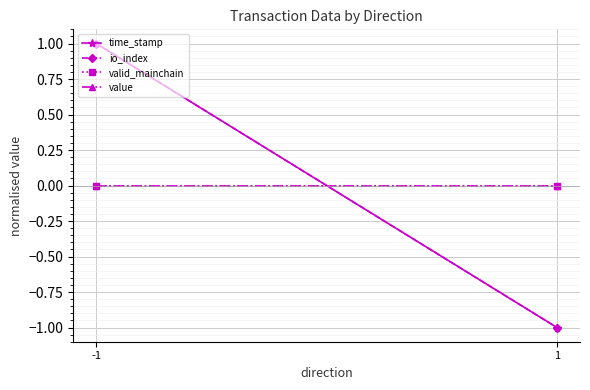

Reading right to left, transcribe all the data shown in this chart.

time_stamp: -1.0	1.0
io_index: -1.0	1.0
valid_mainchain: 0.0	0.0
value: 0.0	0.0